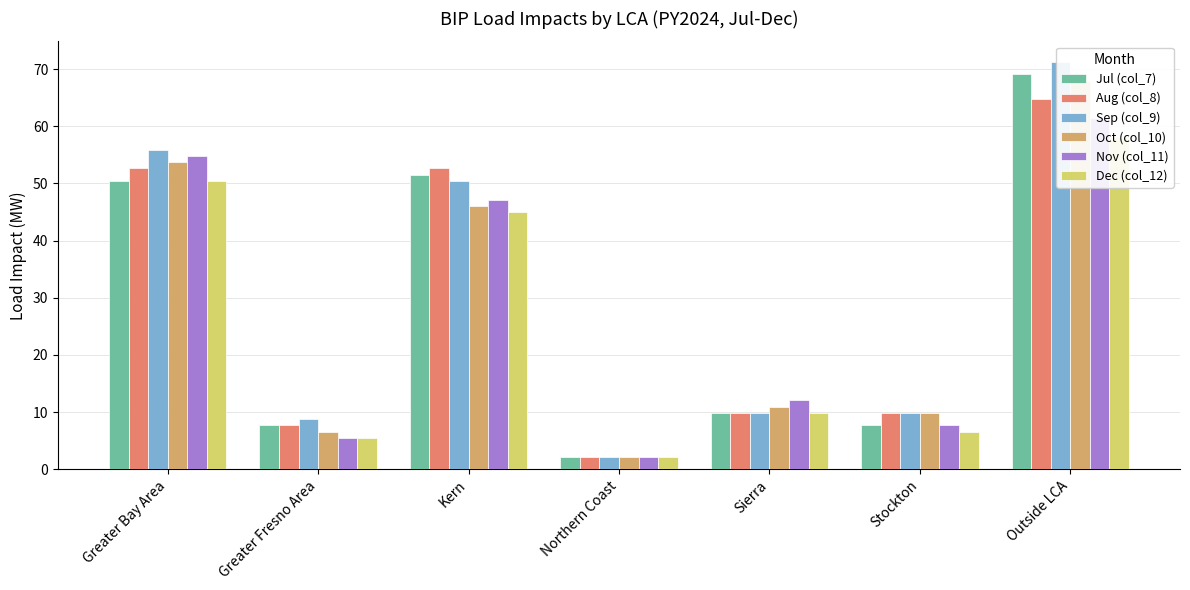

What is the smallest value displayed?

2.2